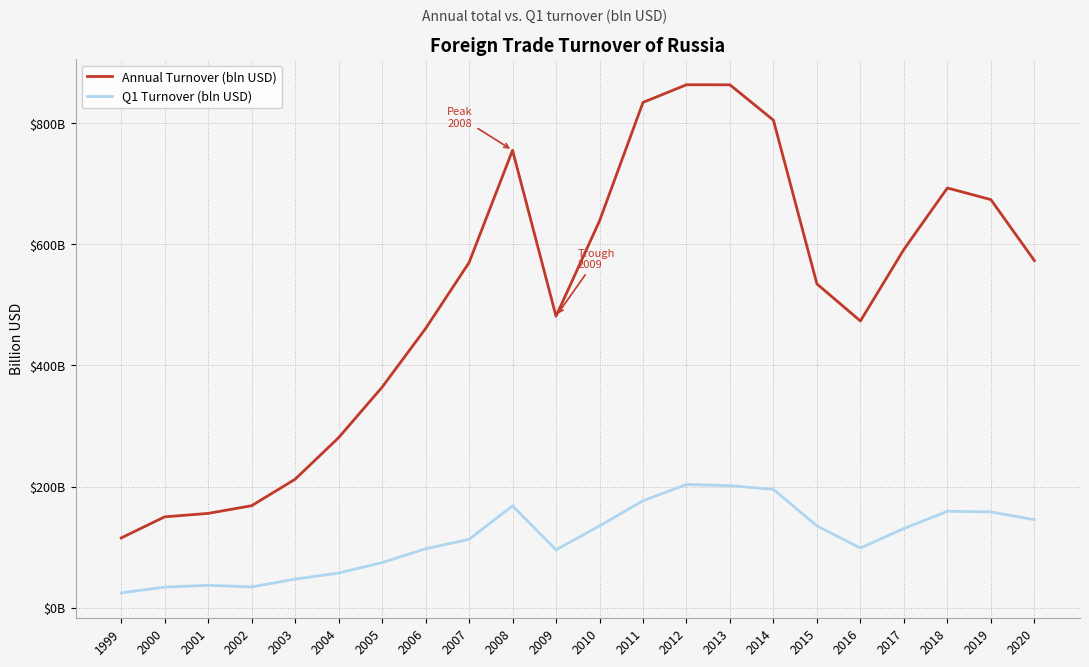

What is the sum of the Annual Turnover (bln USD) values at 2013 and 1999?

978.2